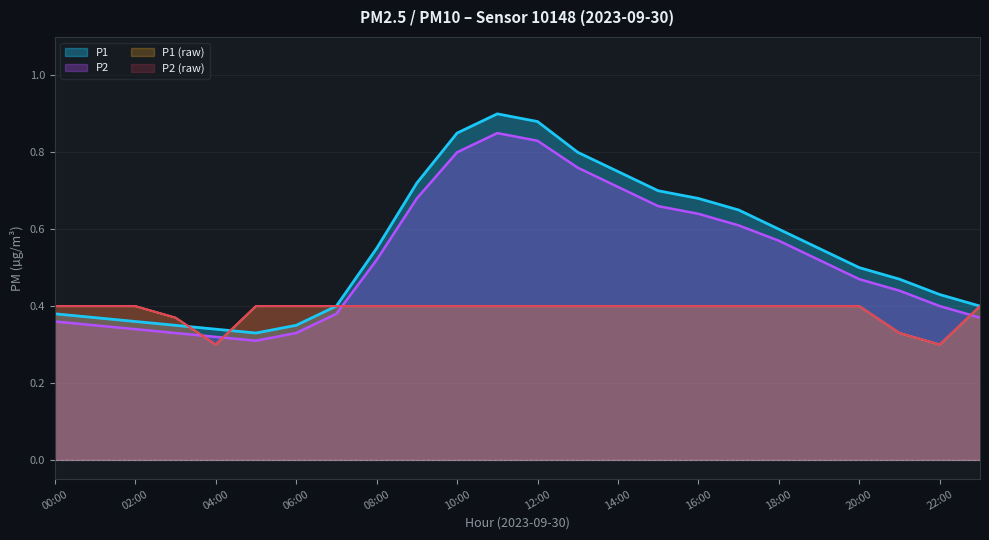

At which category does P2_raw reach its first local valley?

04:00